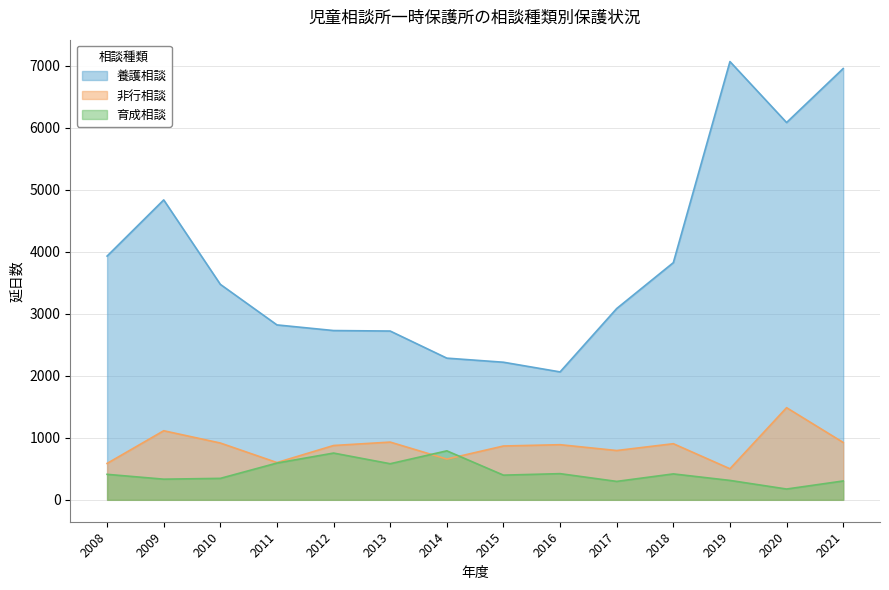

At 2011, list the series in order from smallest to largest.

育成相談, 非行相談, 養護相談